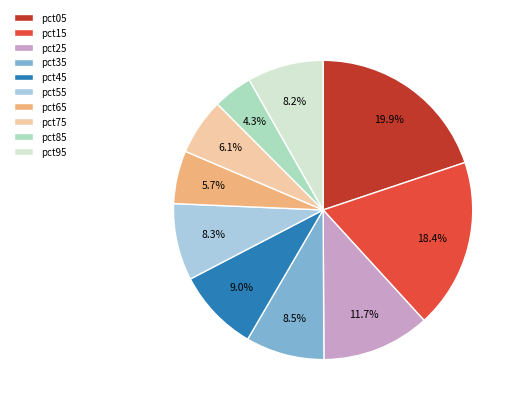

Which category has the biggest portion of the pie?

pct05